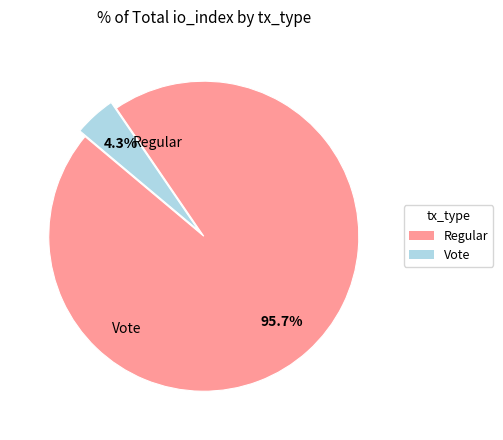

To the nearest percent, what percentage of the pie is Regular?

96%